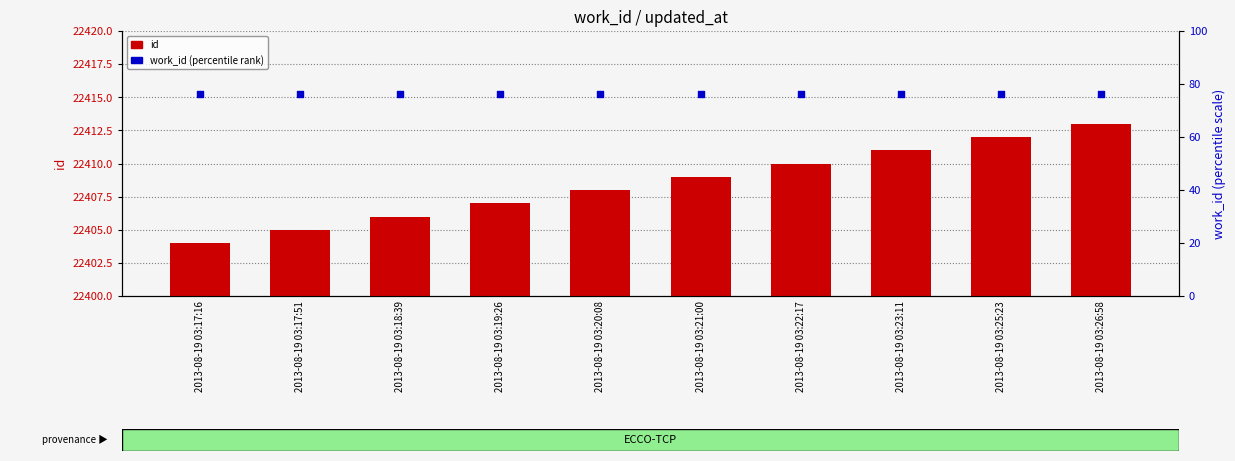

What are all the series names shown in the legend?

id, work_id